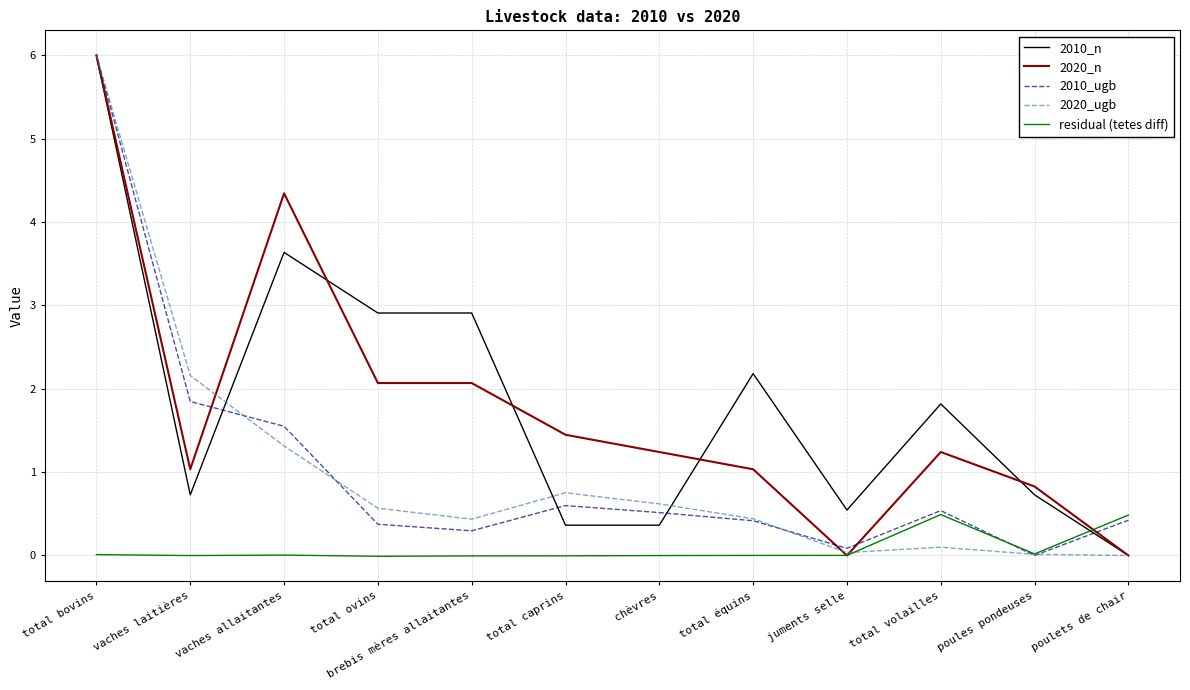

At which label is 2020_ugb closest to 3?

vaches laitières